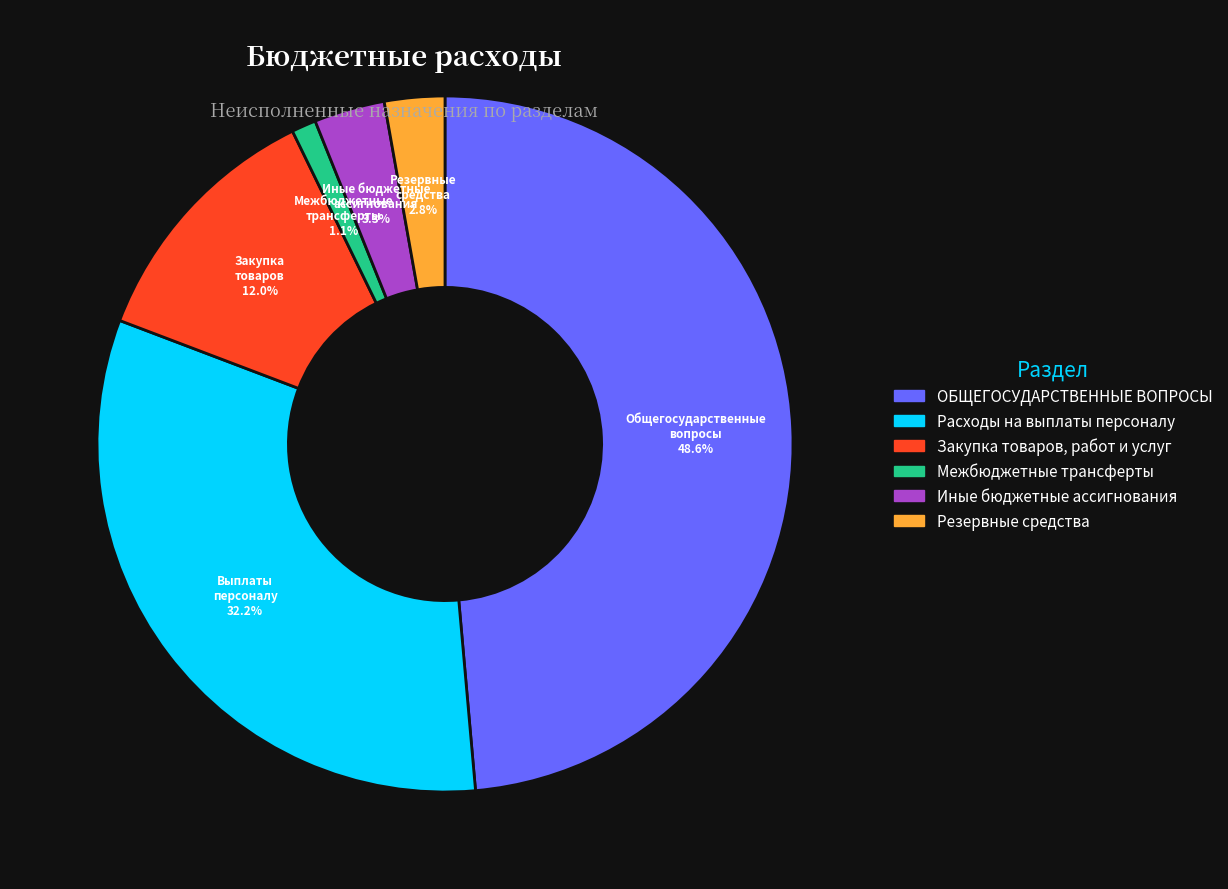

Between Иные бюджетные ассигнования and Закупка товаров, работ и услуг, which is larger?

Закупка товаров, работ и услуг